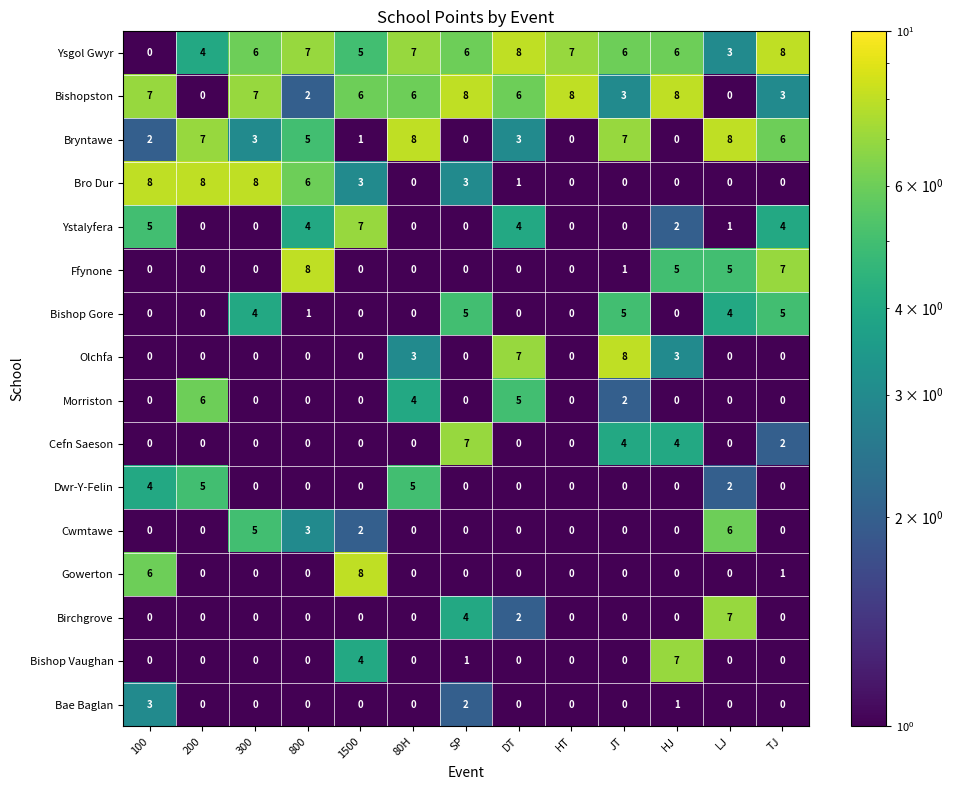

Between 100 and LJ, which series saw the biggest shift?

Bro Dur